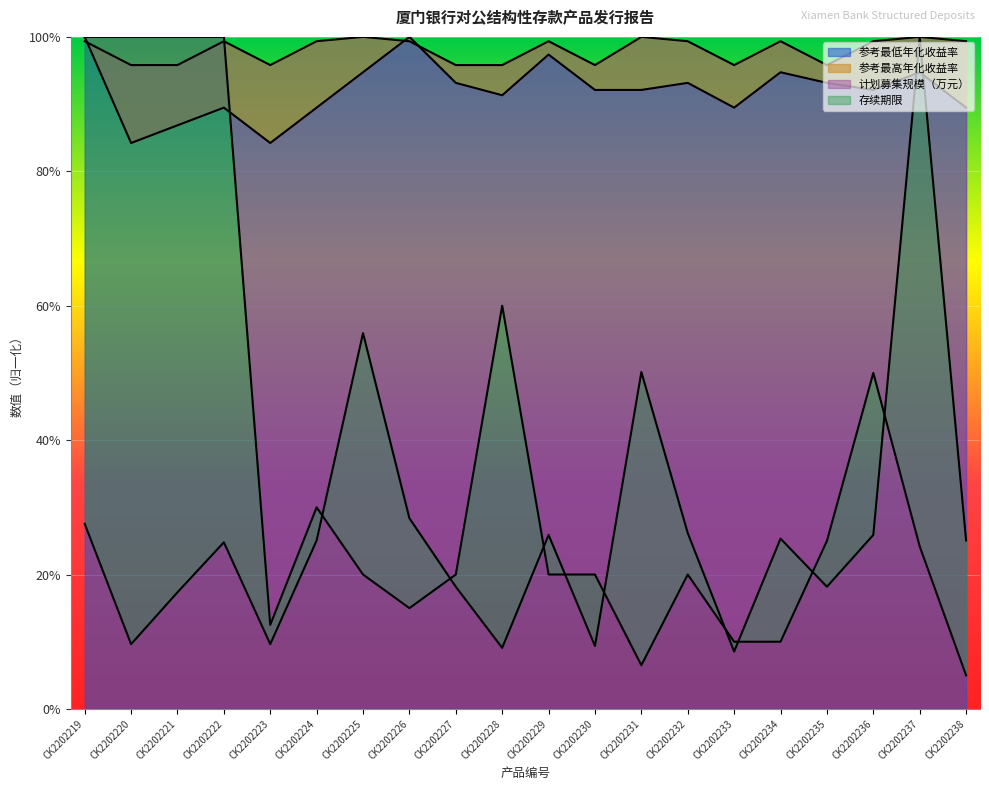

What is the value of the 参考最高年化收益率 point at the 6th from the left?

0.9